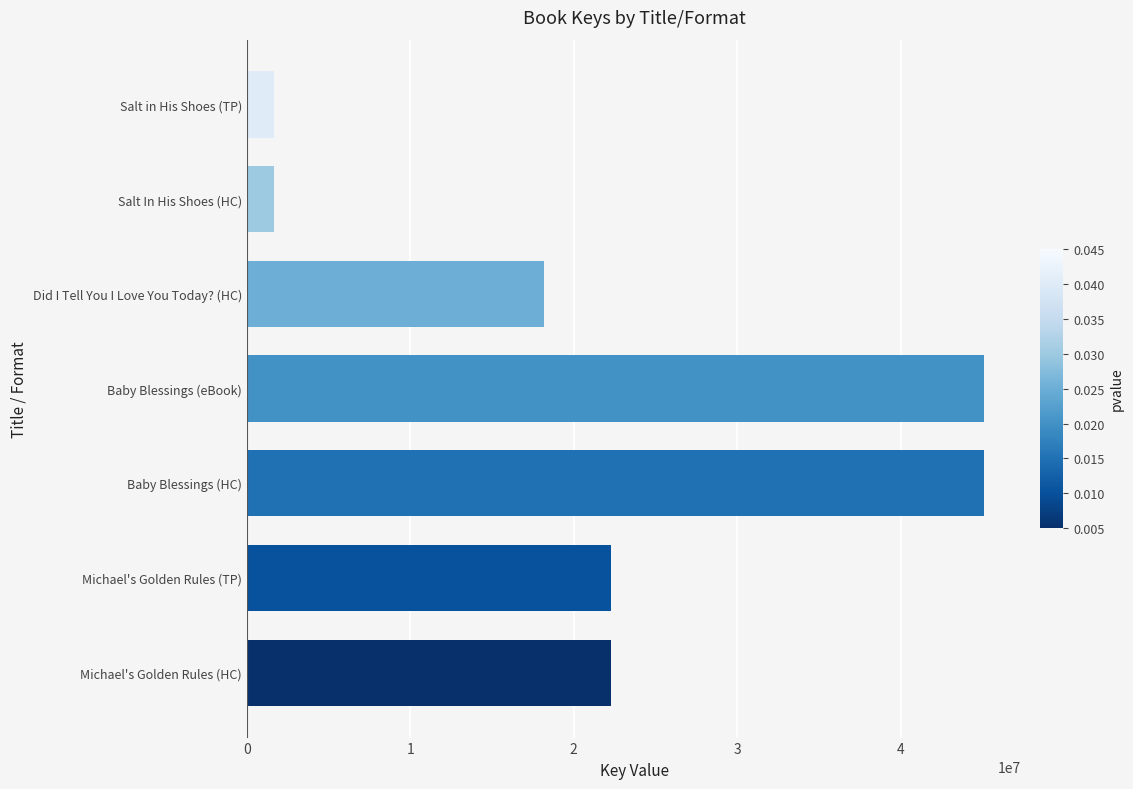

True or false: the data shows 29105842 at Did I Tell You I Love You Today? (HC).

False